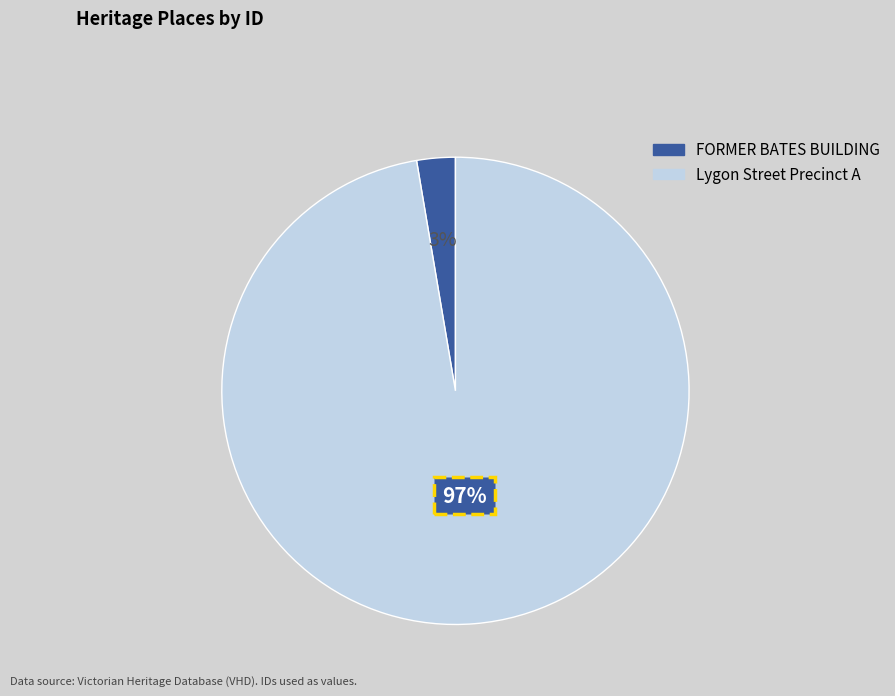

Which category has the biggest portion of the pie?

Lygon Street Precinct A